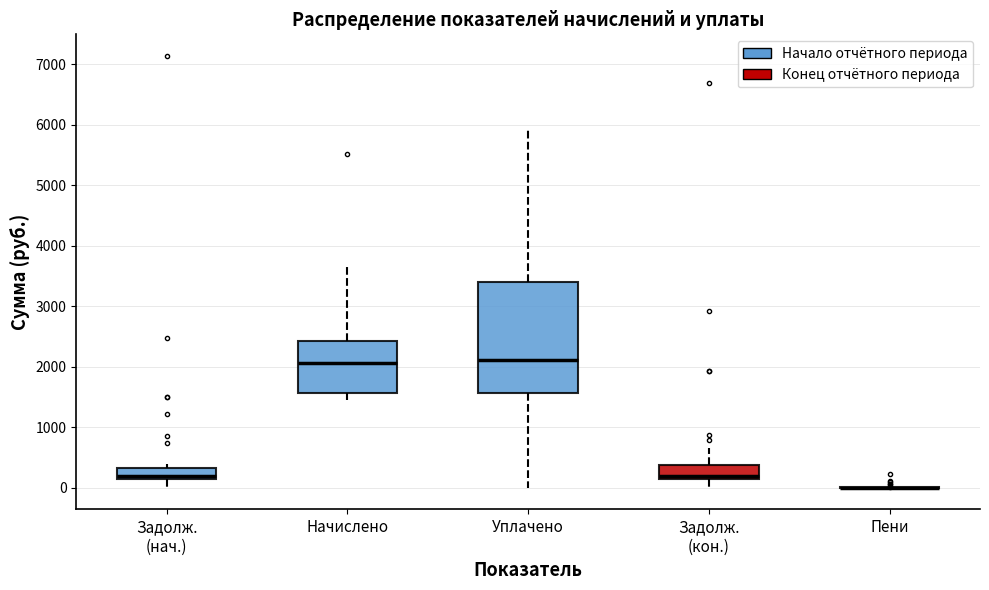

Where is the lower edge of the box for Уплачено on the y-axis? The values are not printed on the chart, so give them approximately, as read against the axis.

1600